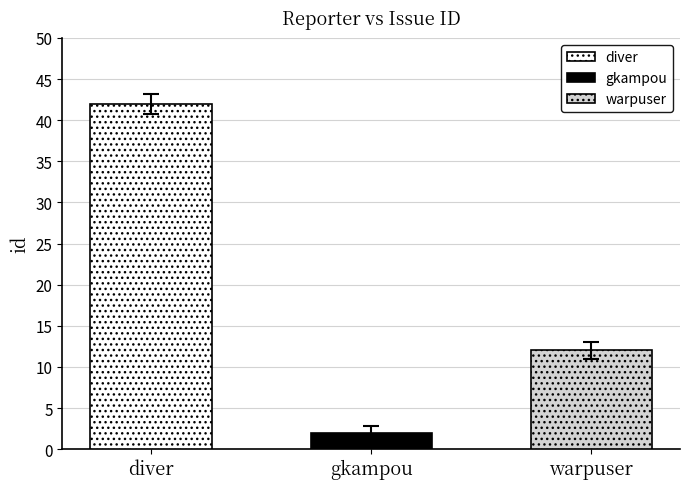

Are the bars horizontal?

No